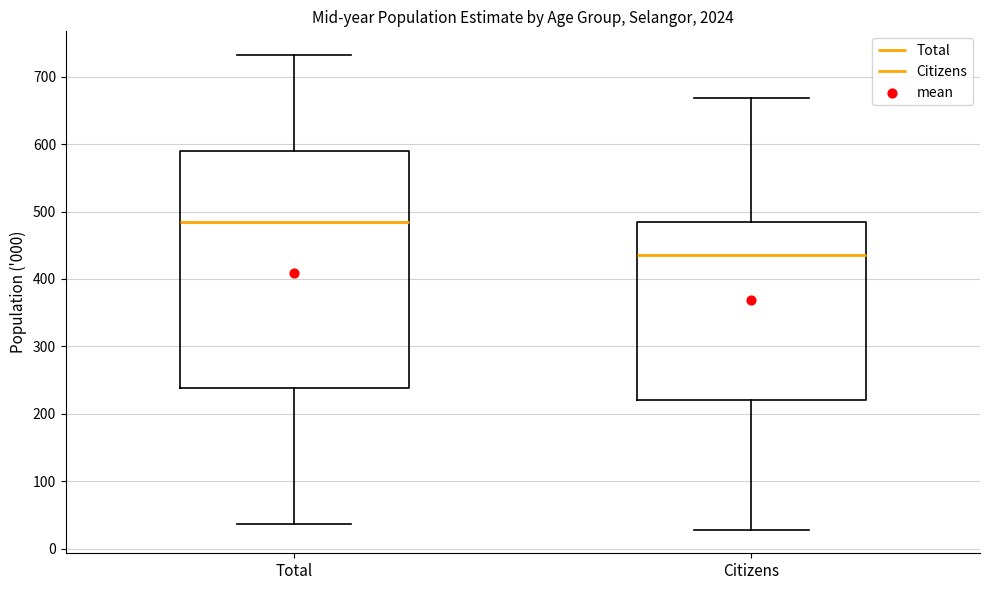

Which box is the tallest, from its lower edge to its upper edge?

Total